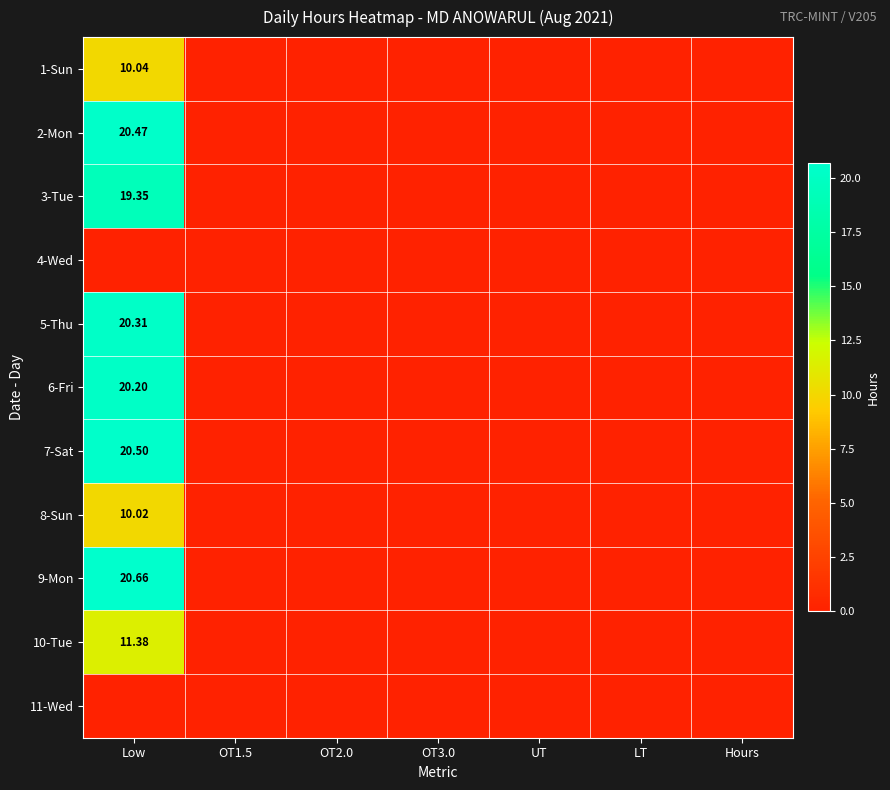

The value of 11-Wed at Low is 0.0. True or false?

True